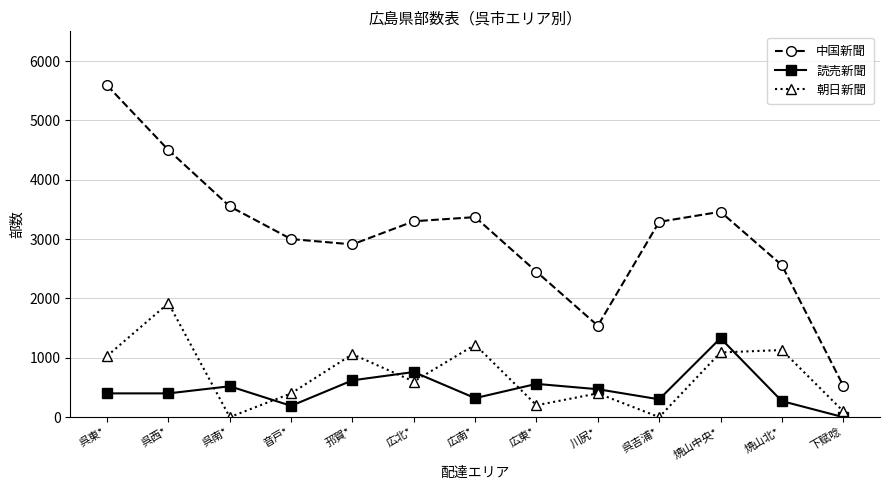

What is the value of the 朝日新聞 point at the 13th from the left?

100